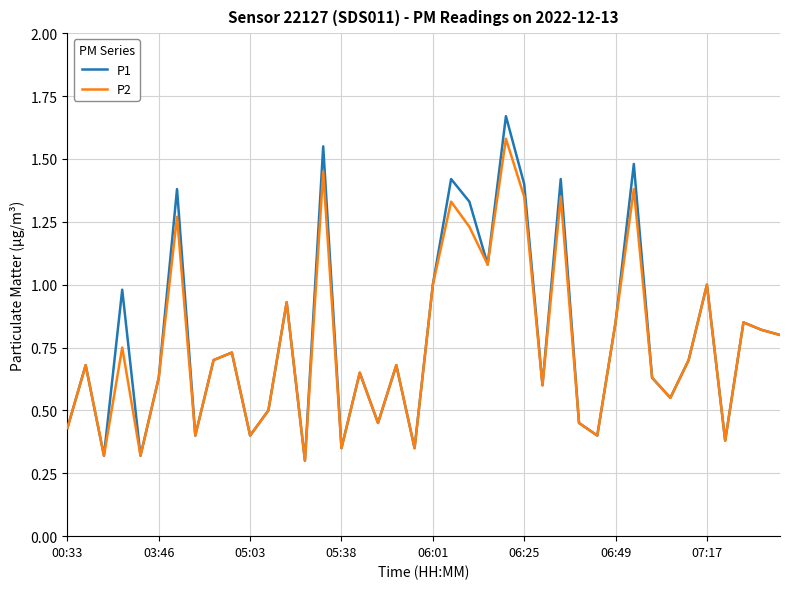

Which series has the largest range (max minus min)?

P1